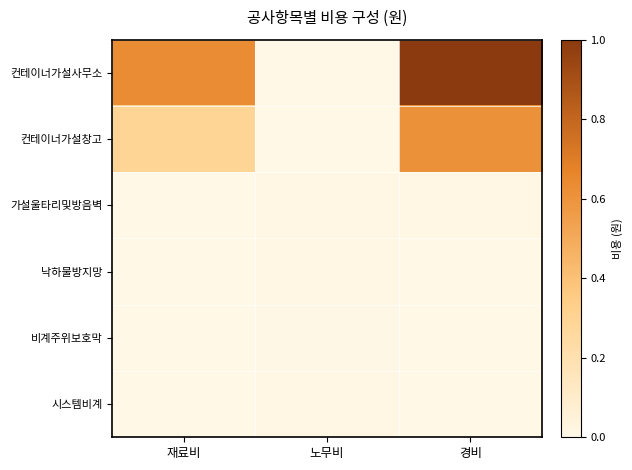

Reading right to left, extract all data points from this chart.

컨테이너가설사무소: 경비=1.0	노무비=0.0	재료비=0.6
컨테이너가설창고: 경비=0.6	노무비=0.0	재료비=0.3
가설울타리및방음벽: 경비=0.0	노무비=0.0	재료비=0.0
낙하물방지망: 경비=0.0	노무비=0.0	재료비=0.0
비계주위보호막: 경비=0.0	노무비=0.0	재료비=0.0
시스템비계: 경비=0.0	노무비=0.0	재료비=0.0